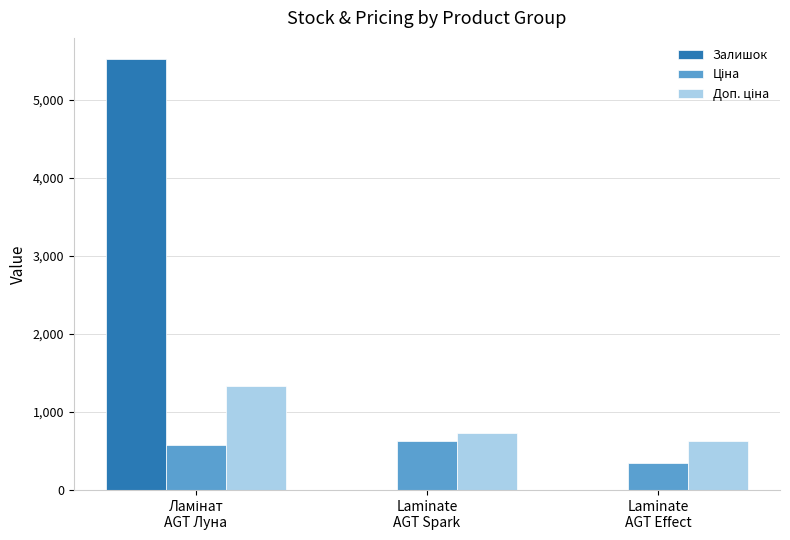

What is the sum of all Залишок values?

5516.0